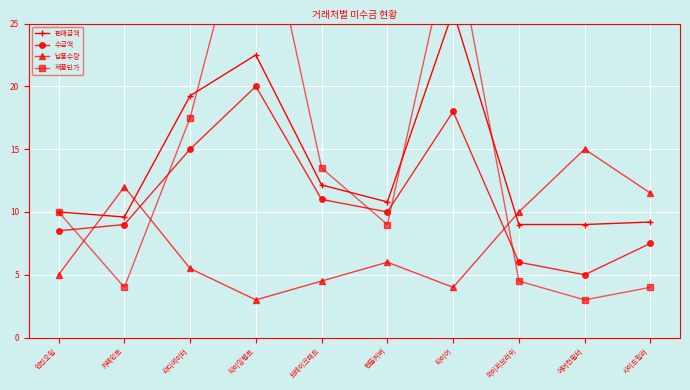

Between 라디에이터 and 타이밍벨트, which is larger?

타이밍벨트